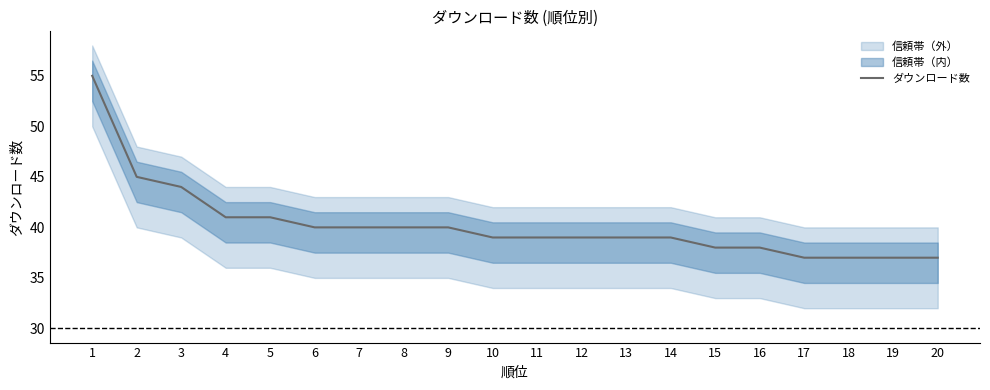

Which category has the lowest value across all series?

17